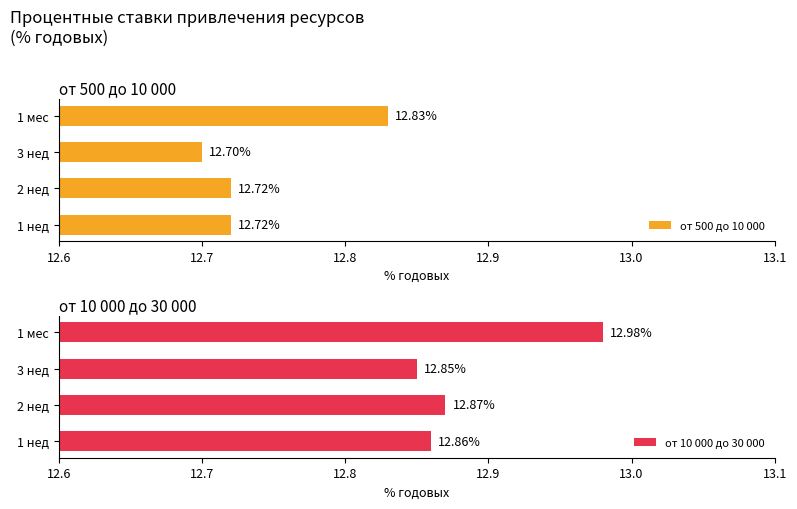

Are the bars grouped side by side (vs. stacked)?

Yes